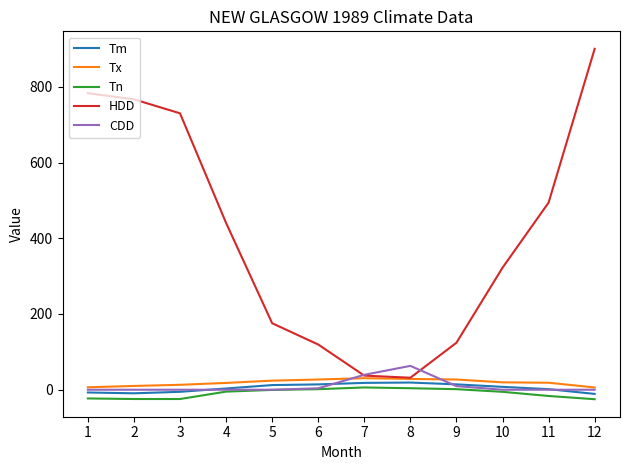

Which series changed the most between 6 and 10?

HDD